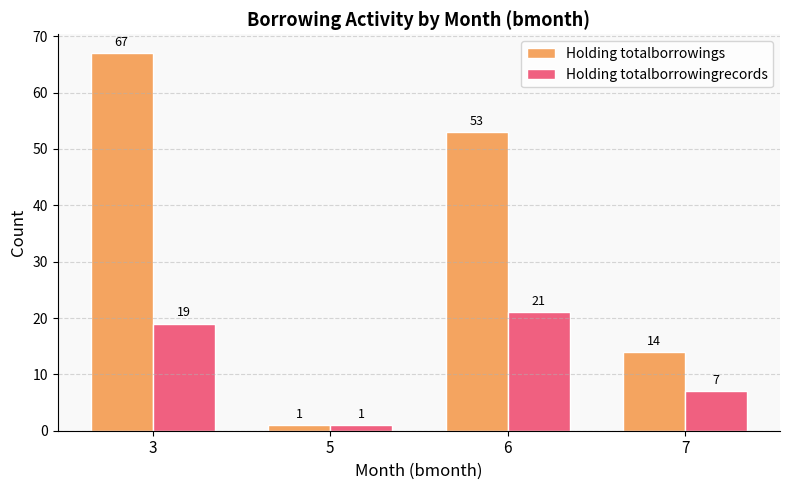

Which series has the largest total across all categories?

Holding totalborrowings